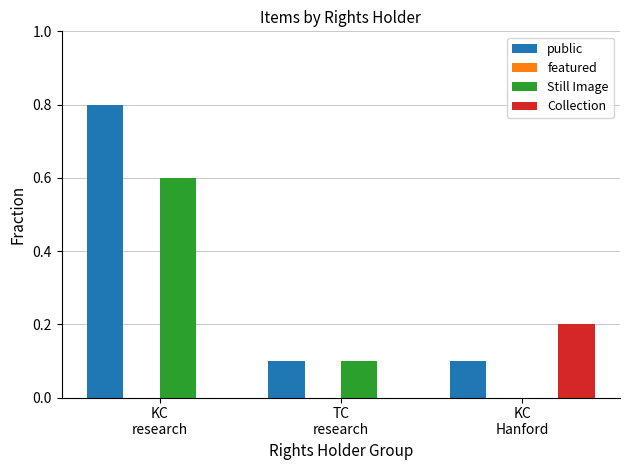

Which series has the largest total across all categories?

public